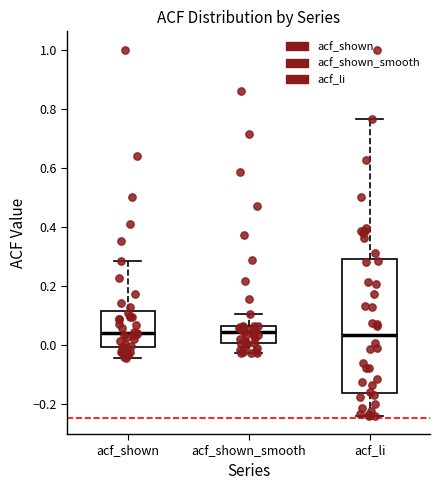

Where does the lower whisker of the box for acf_shown_smooth end on the y-axis? The values are not printed on the chart, so give them approximately, as read against the axis.

-0.02